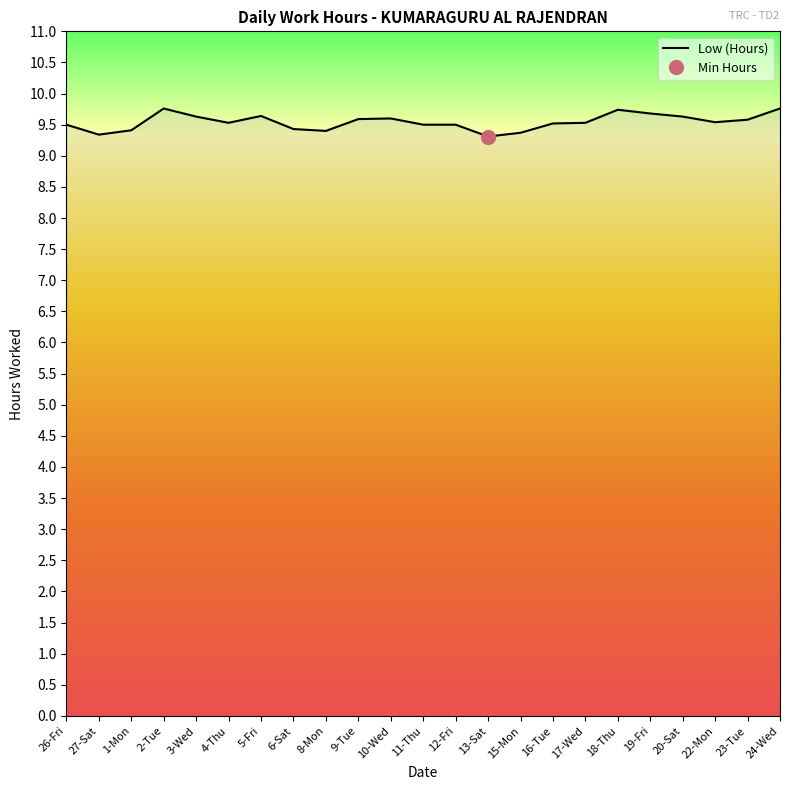

True or false: the data shows 15.5 at 16-Tue.

False